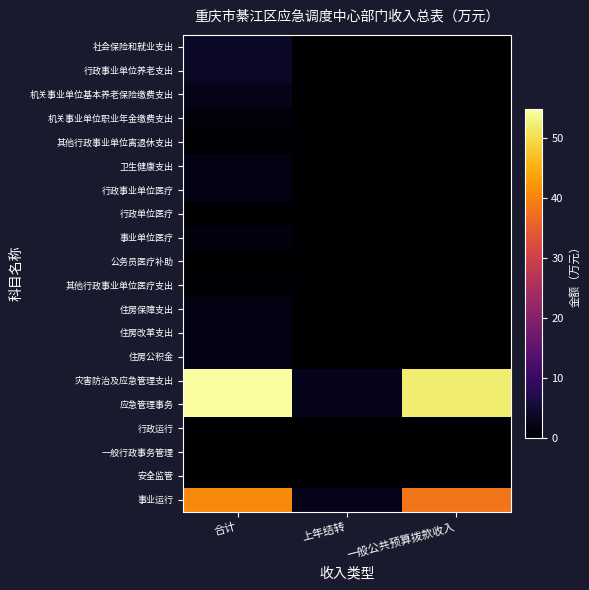

Reading left to right, what are all the values shown in this chart?

社会保险和就业支出: 合计=3.8	上年结转=0.0	一般公共预算拨款收入=0.0
行政事业单位养老支出: 合计=3.8	上年结转=0.0	一般公共预算拨款收入=0.0
机关事业单位基本养老保险缴费支出: 合计=2.5	上年结转=0.0	一般公共预算拨款收入=0.0
机关事业单位职业年金缴费支出: 合计=1.2	上年结转=0.0	一般公共预算拨款收入=0.0
其他行政事业单位离退休支出: 合计=0.0	上年结转=0.0	一般公共预算拨款收入=0.0
卫生健康支出: 合计=1.8	上年结转=0.0	一般公共预算拨款收入=0.0
行政事业单位医疗: 合计=1.8	上年结转=0.0	一般公共预算拨款收入=0.0
行政单位医疗: 合计=0.0	上年结转=0.0	一般公共预算拨款收入=0.0
事业单位医疗: 合计=1.5	上年结转=0.0	一般公共预算拨款收入=0.0
公务员医疗补助: 合计=0.0	上年结转=0.0	一般公共预算拨款收入=0.0
其他行政事业单位医疗支出: 合计=0.3	上年结转=0.0	一般公共预算拨款收入=0.0
住房保障支出: 合计=1.9	上年结转=0.0	一般公共预算拨款收入=0.0
住房改革支出: 合计=1.9	上年结转=0.0	一般公共预算拨款收入=0.0
住房公积金: 合计=1.9	上年结转=0.0	一般公共预算拨款收入=0.0
灾害防治及应急管理支出: 合计=54.8	上年结转=2.7	一般公共预算拨款收入=52.0
应急管理事务: 合计=54.8	上年结转=2.7	一般公共预算拨款收入=52.0
行政运行: 合计=0.0	上年结转=0.0	一般公共预算拨款收入=0.0
一般行政事务管理: 合计=0.0	上年结转=0.0	一般公共预算拨款收入=0.0
安全监管: 合计=0.0	上年结转=0.0	一般公共预算拨款收入=0.0
事业运行: 合计=41.0	上年结转=2.7	一般公共预算拨款收入=38.3